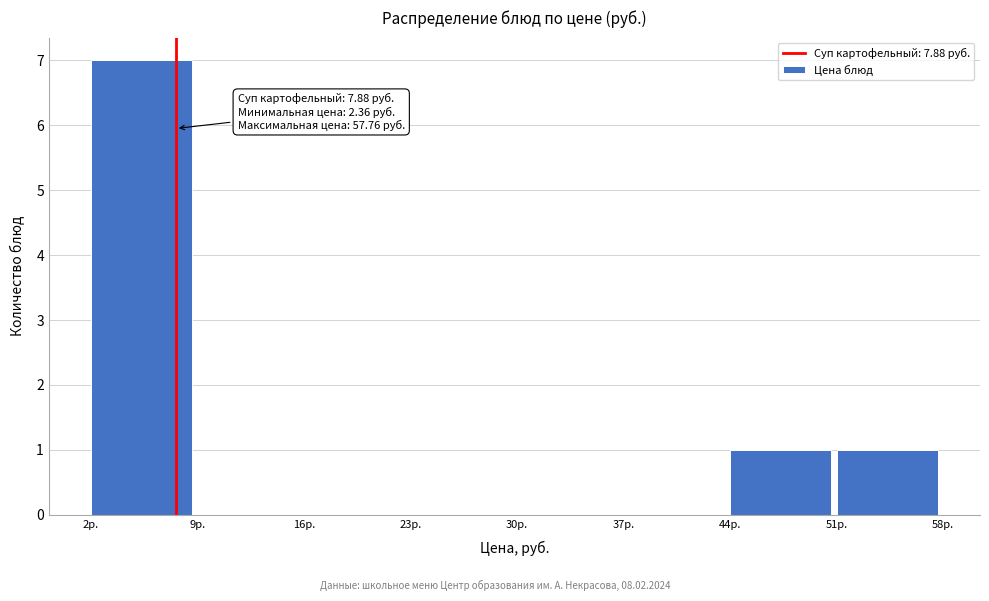

Which range on the x-axis has the tallest bar?

2 to 9